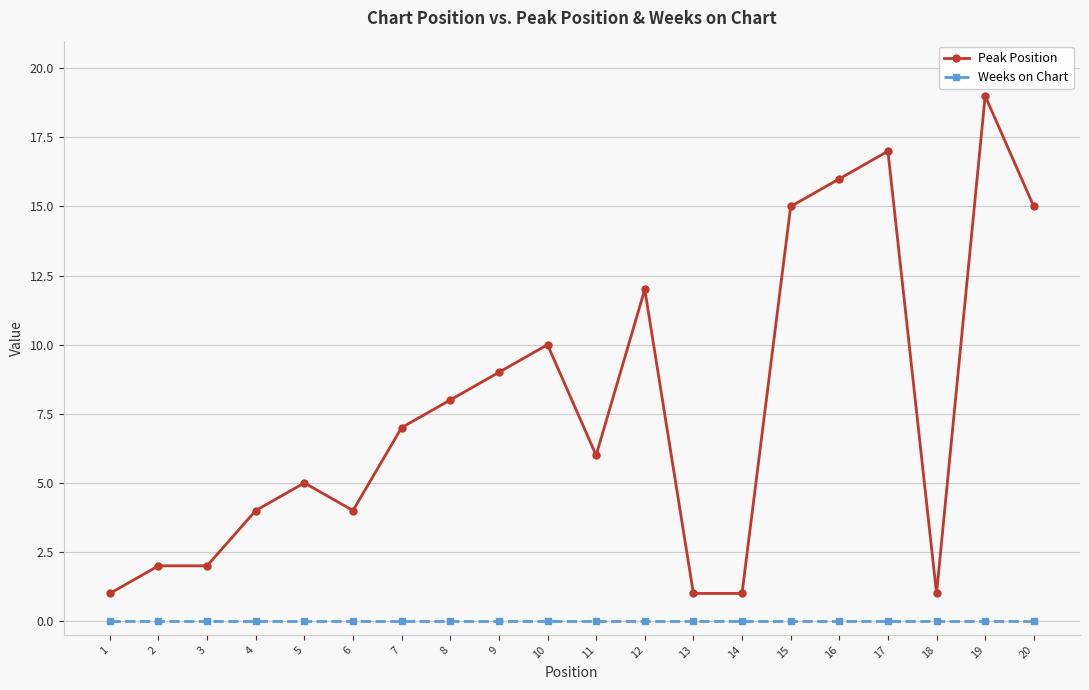

What value does the Peak Position series have at 16, to the nearest 10?

20